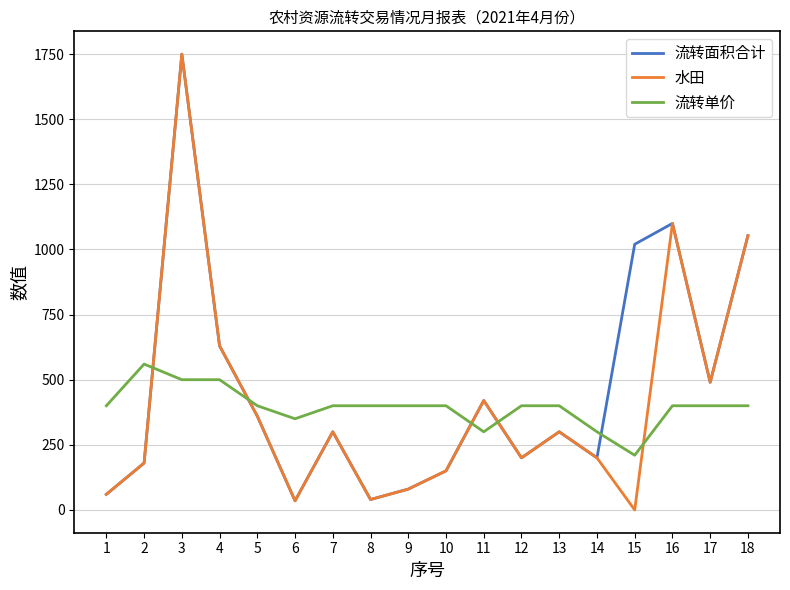

How many times do 流转面积合计 and 流转单价 cross each other?

5